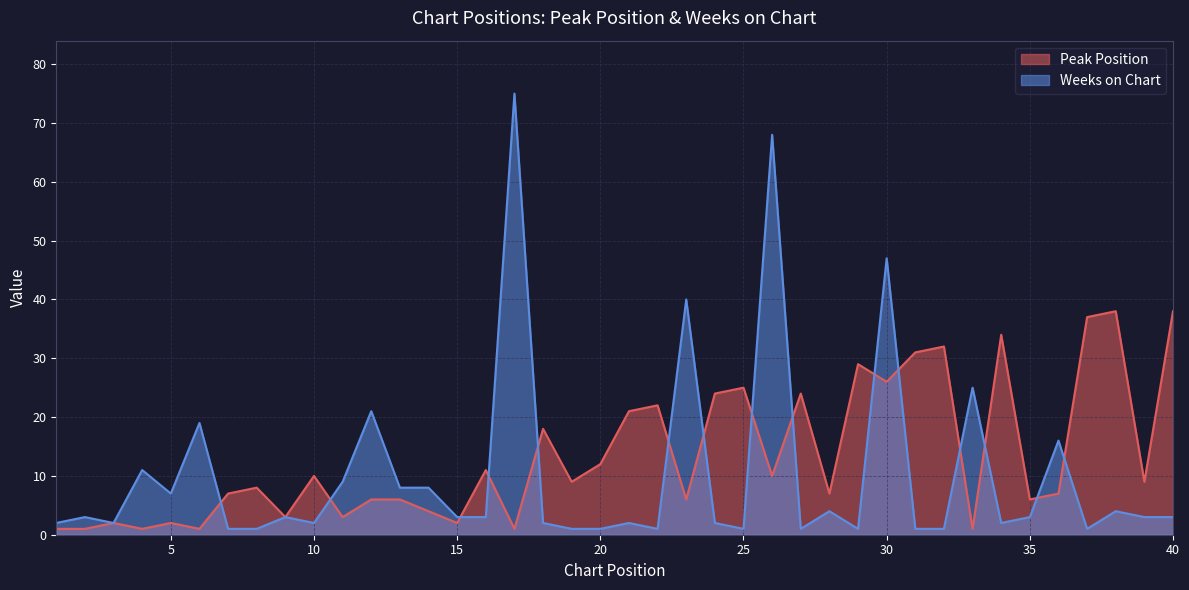

The value of Weeks on Chart at 40 is 1. True or false?

False